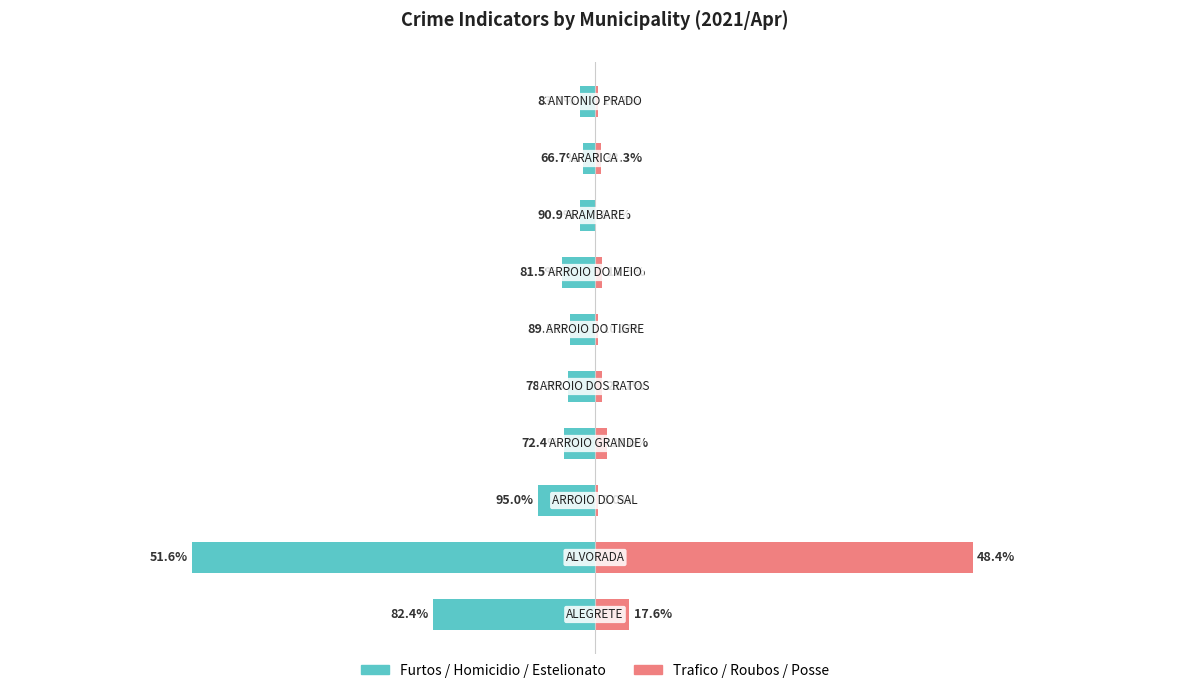

How many distinct data groups are displayed?

2